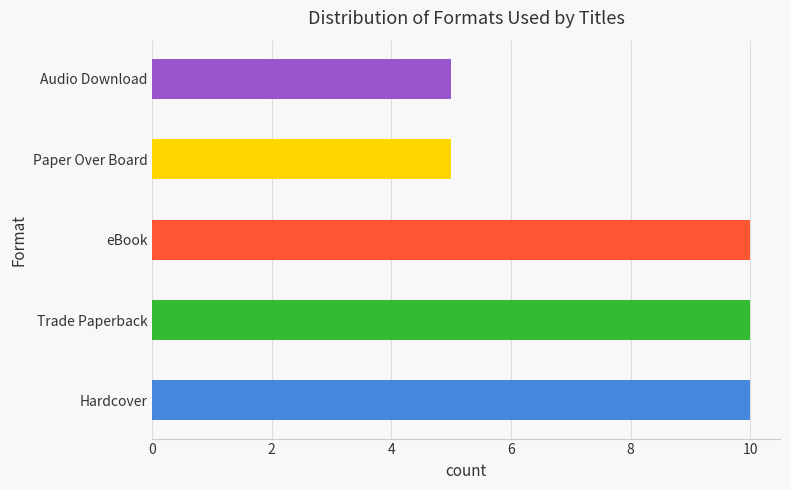

The value at Hardcover is 3. True or false?

False